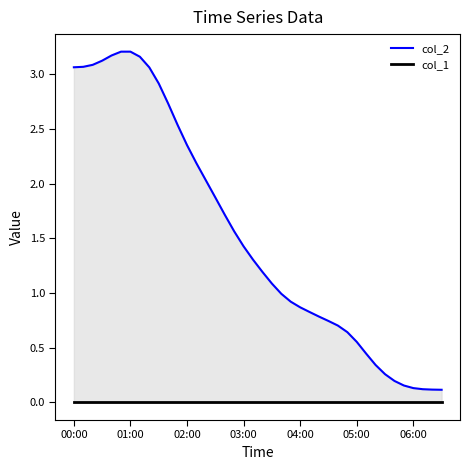

How many data points does each series have?

40